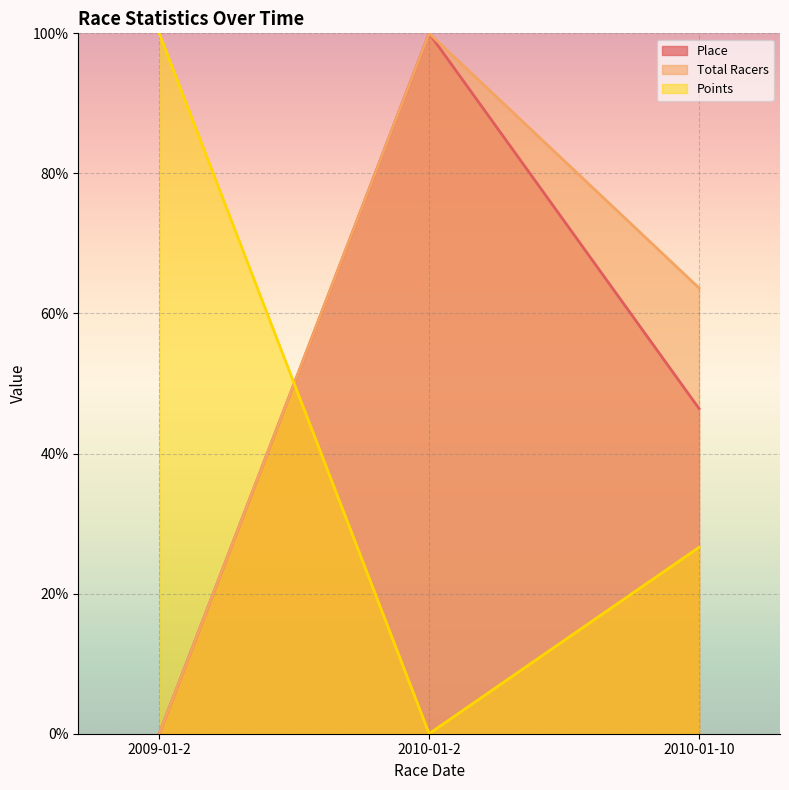

Count the number of data series in this chart.

3